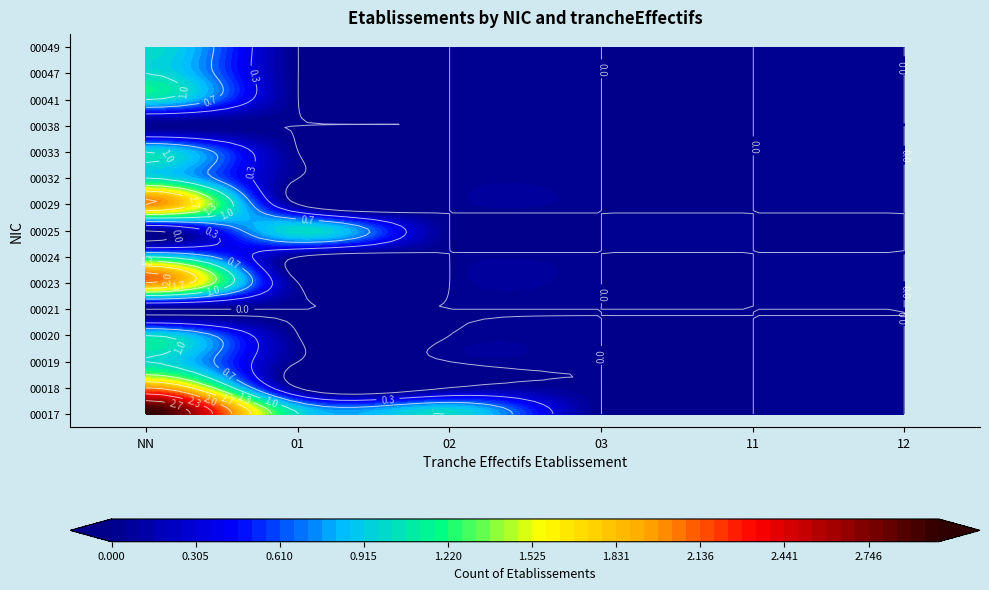

Is the value of 00033 at 01 greater than the value of 00018 at 11?

No